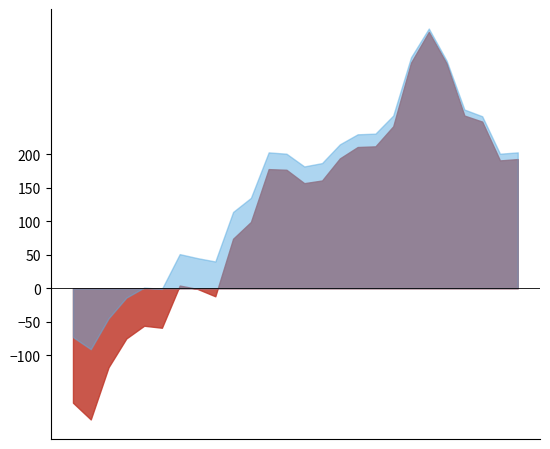

Which category has the lowest value in the Frequency series?

1998